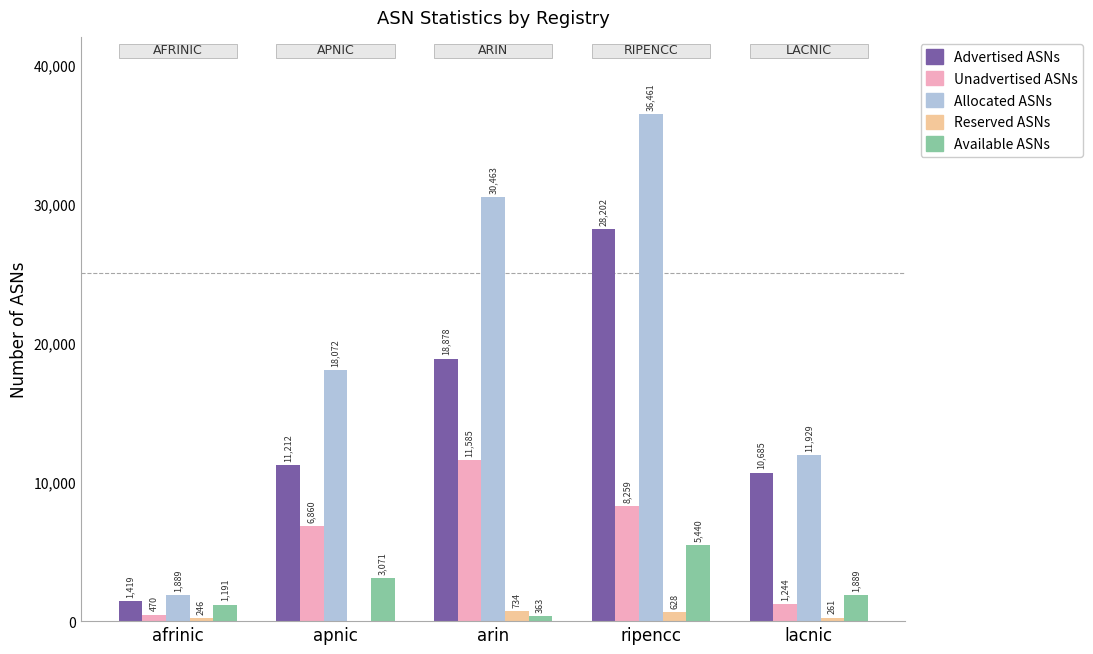

True or false: Unadvertised ASNs has a value of 470 at afrinic.

True